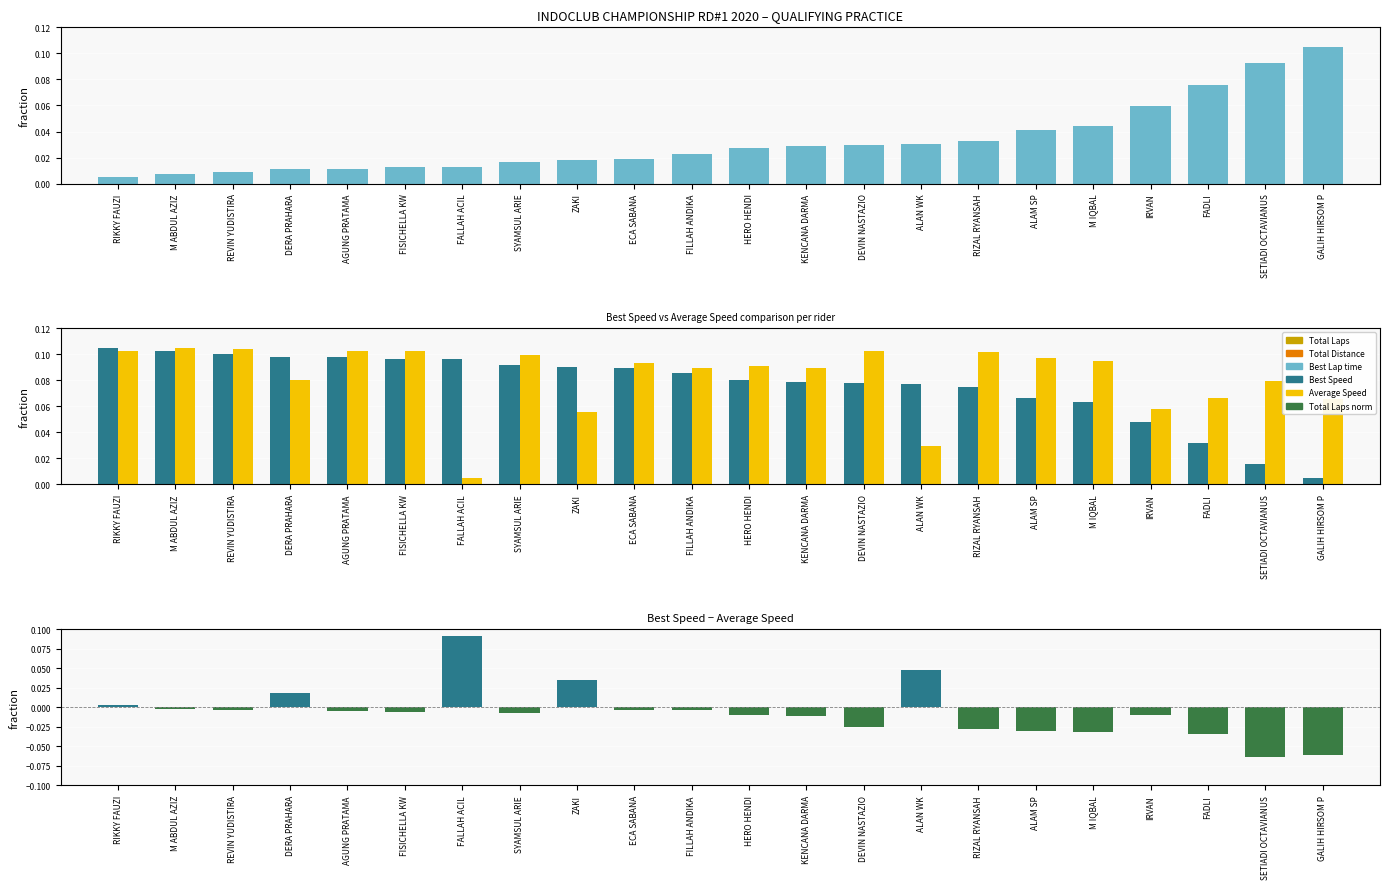

Which series has the largest range (max minus min)?

Speed difference